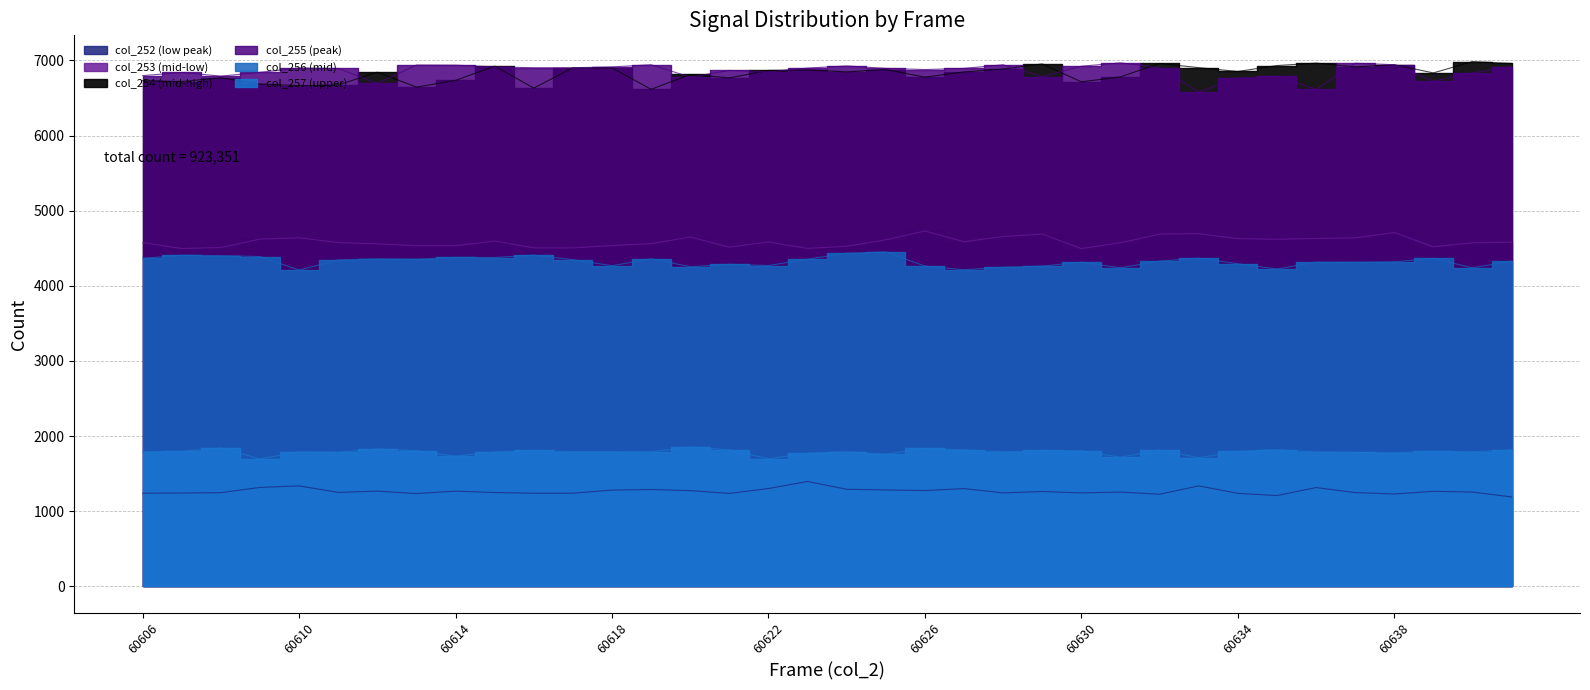

What is the value of the col_253 point at the 31st from the left?

4630